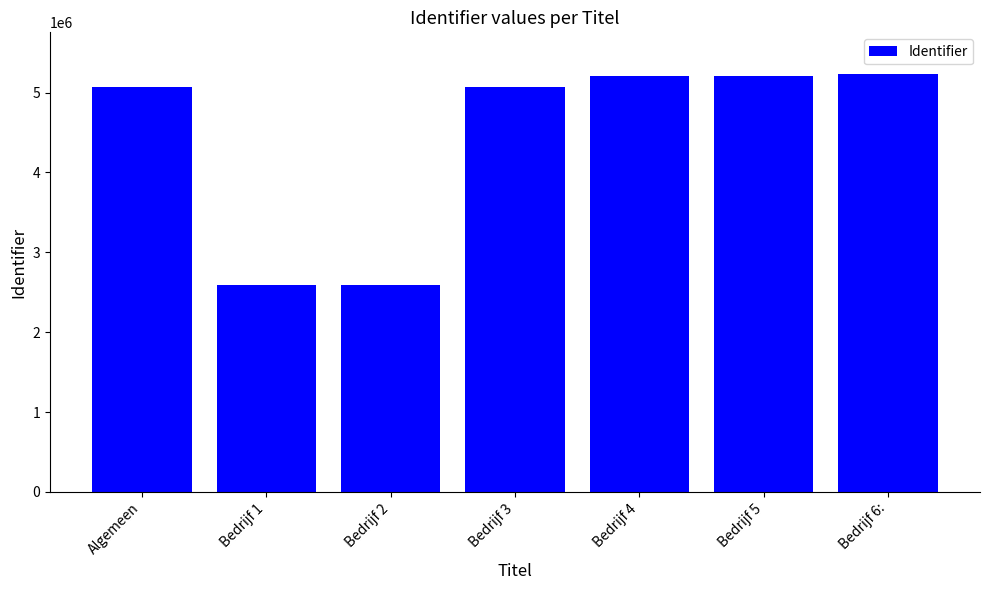

What is the greatest value displayed?

5231028